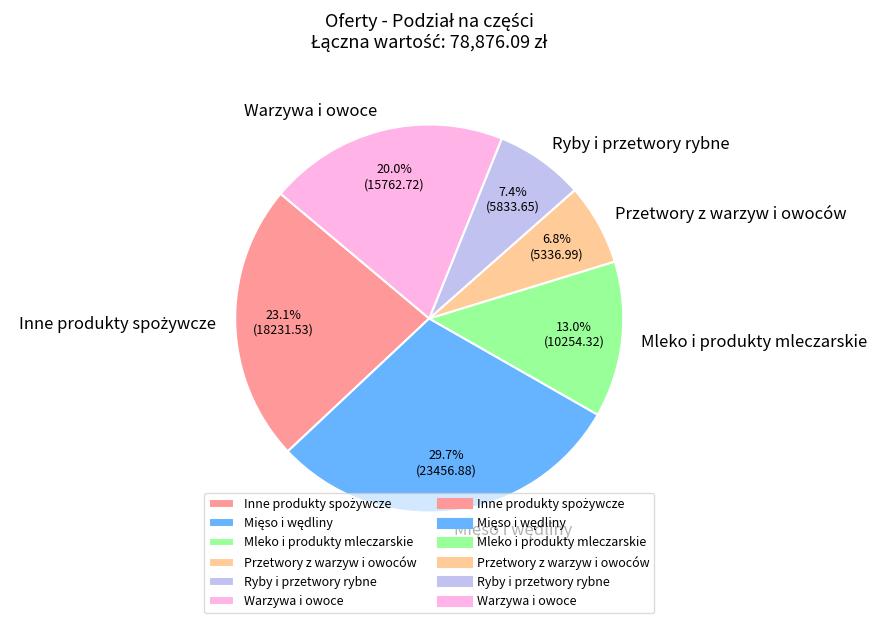

True or false: Mleko i produkty mleczarskie accounts for 13% of the total.

True